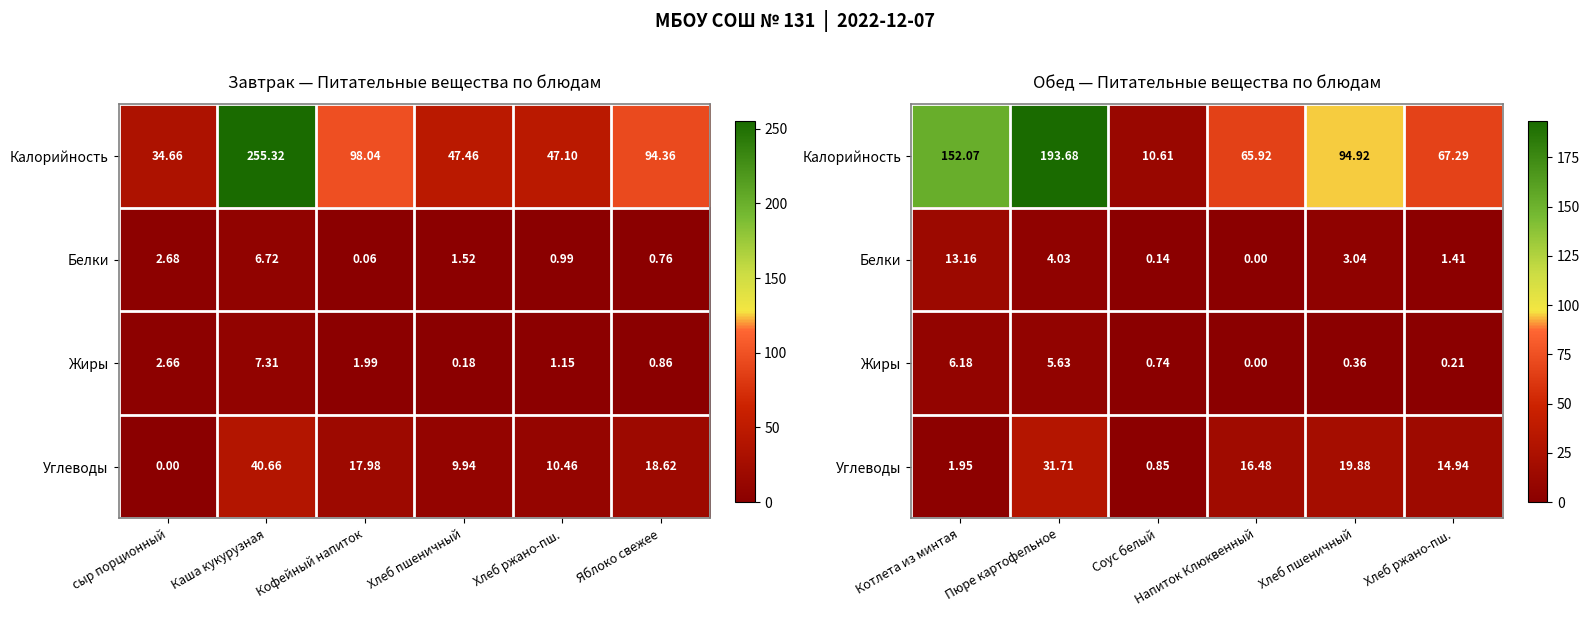

Count the number of categories in the chart.

6